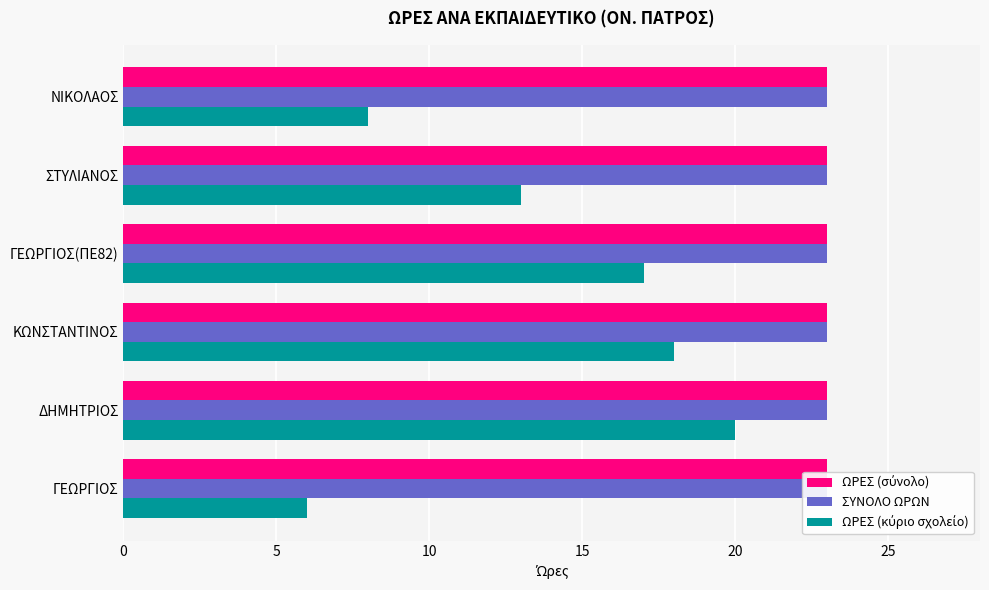

What is the minimum value for ΩΡΕΣ (κύριο σχολείο)?

6.0